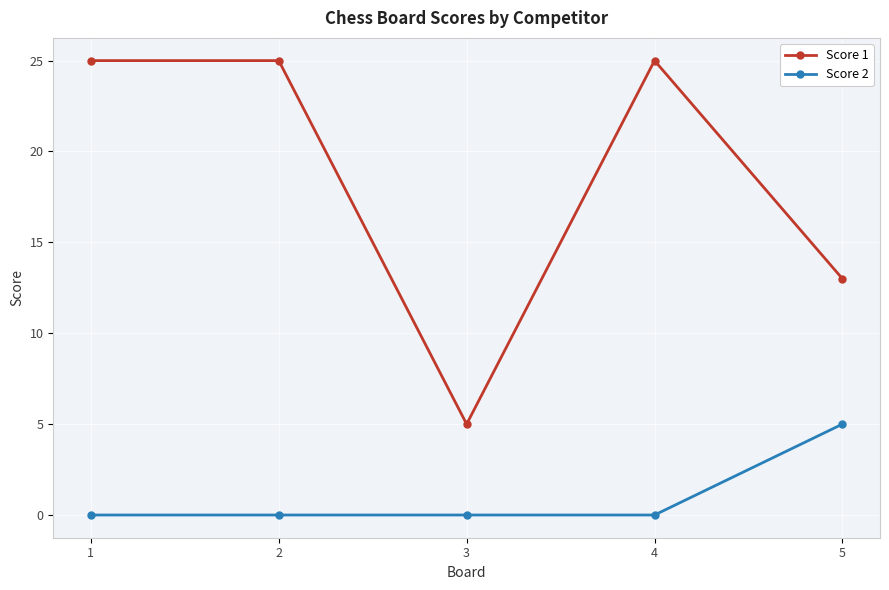

True or false: Score 2 and Score 1 cross at least once.

False